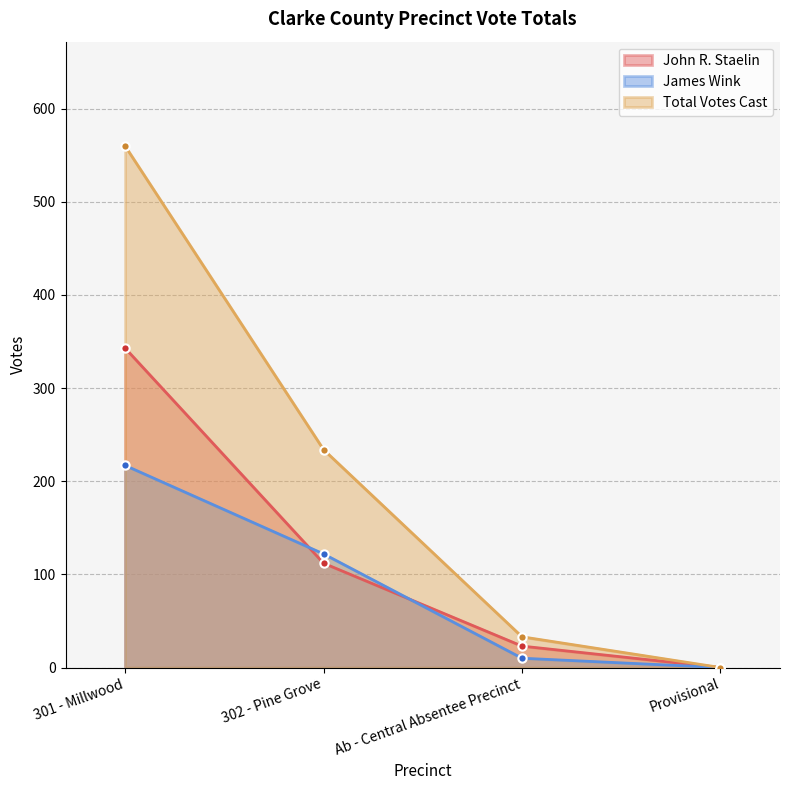

What is the greatest value displayed?

560